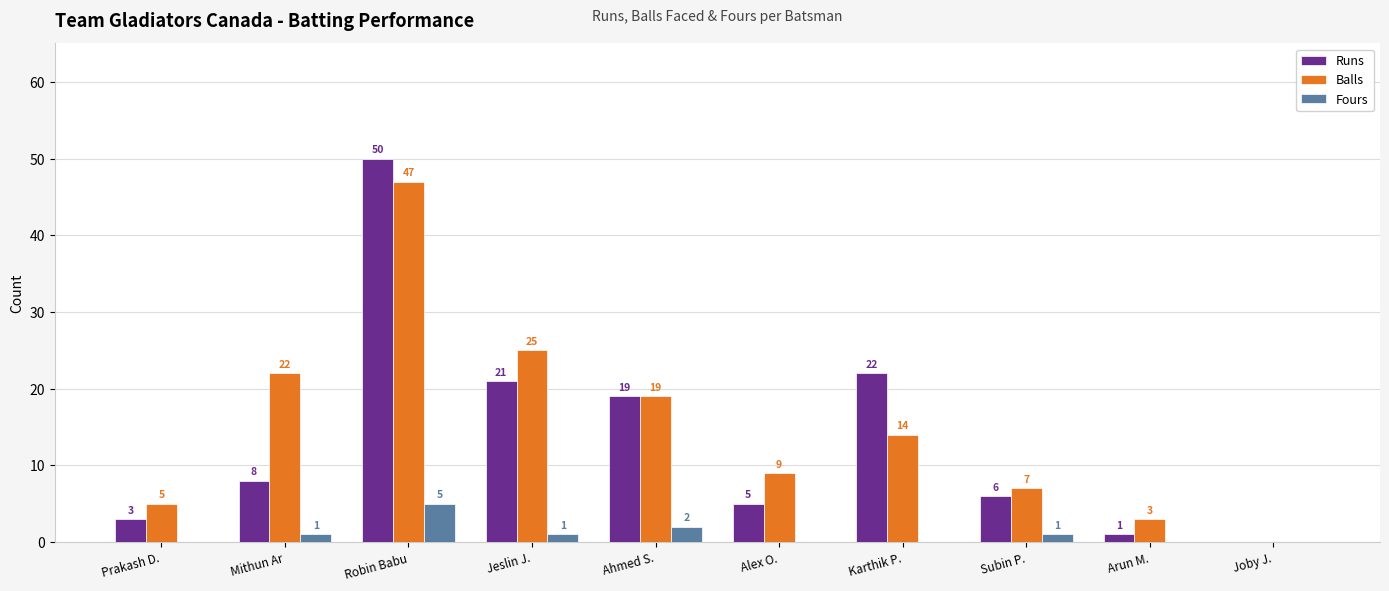

How many groups of bars are there?

10